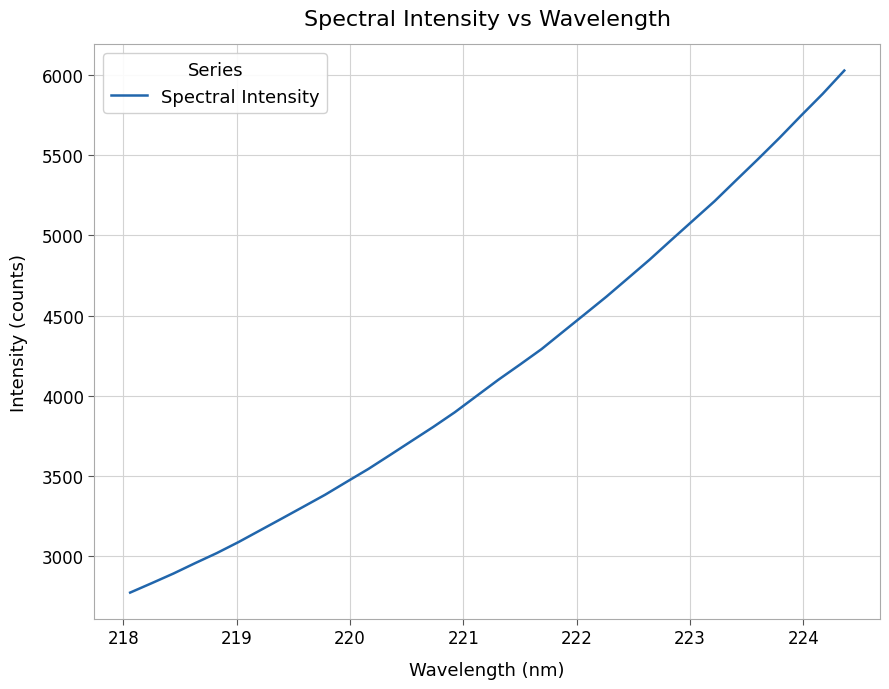

What is the smallest value displayed?

2772.6